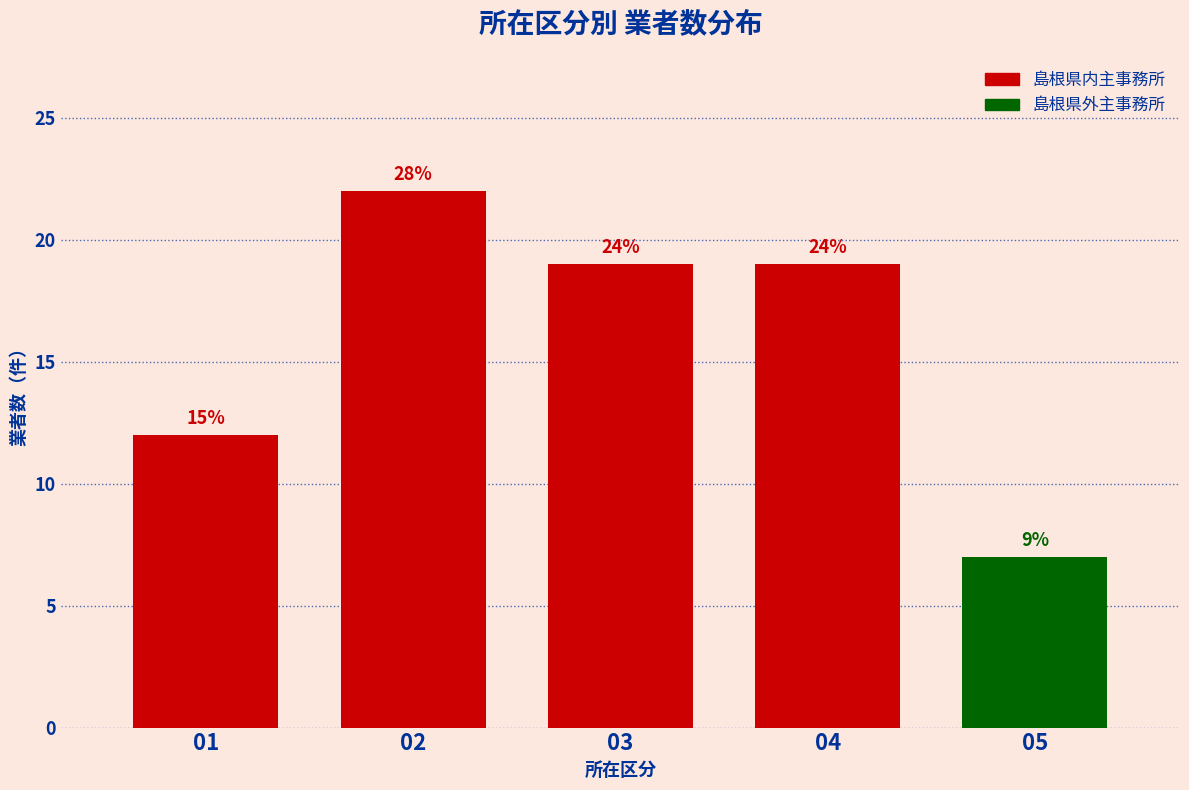

How many bars are there in total?

5